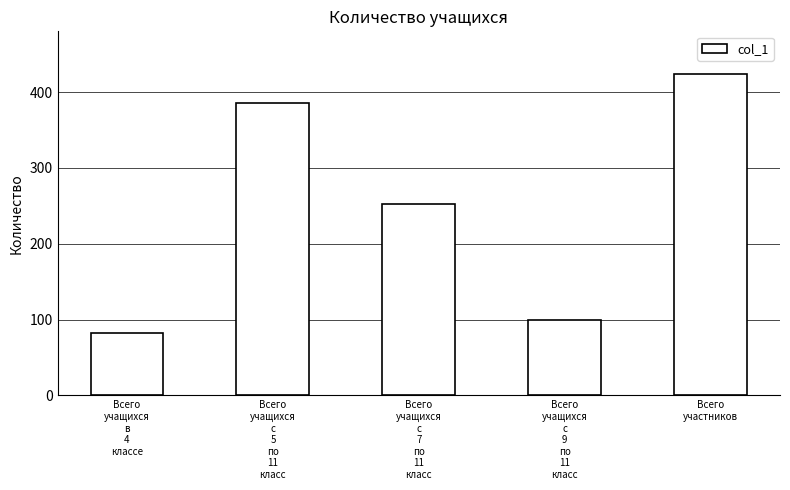

Rank the categories by value from highest to lowest.

Всего
участников, Всего
учащихся
с
5
по
11
класс, Всего
учащихся
с
7
по
11
класс, Всего
учащихся
с
9
по
11
класс, Всего
учащихся
в
4
классе